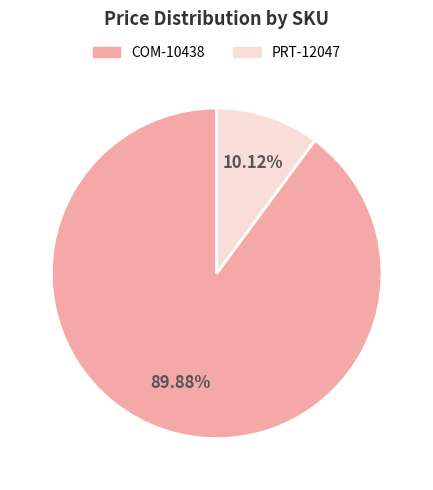

Is it true that PRT-12047 is 23% of the pie?

False